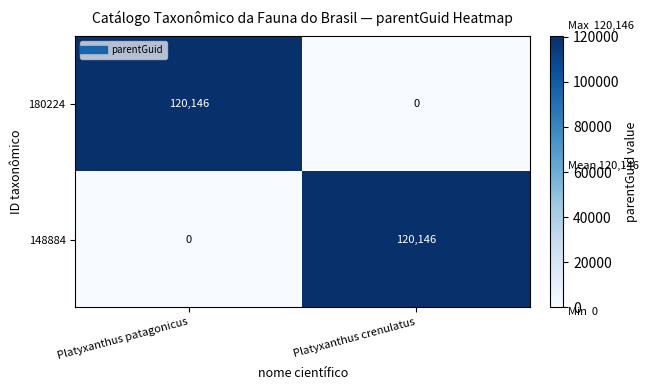

Reading right to left, transcribe all the data shown in this chart.

180224: 0	120146
148884: 120146	0